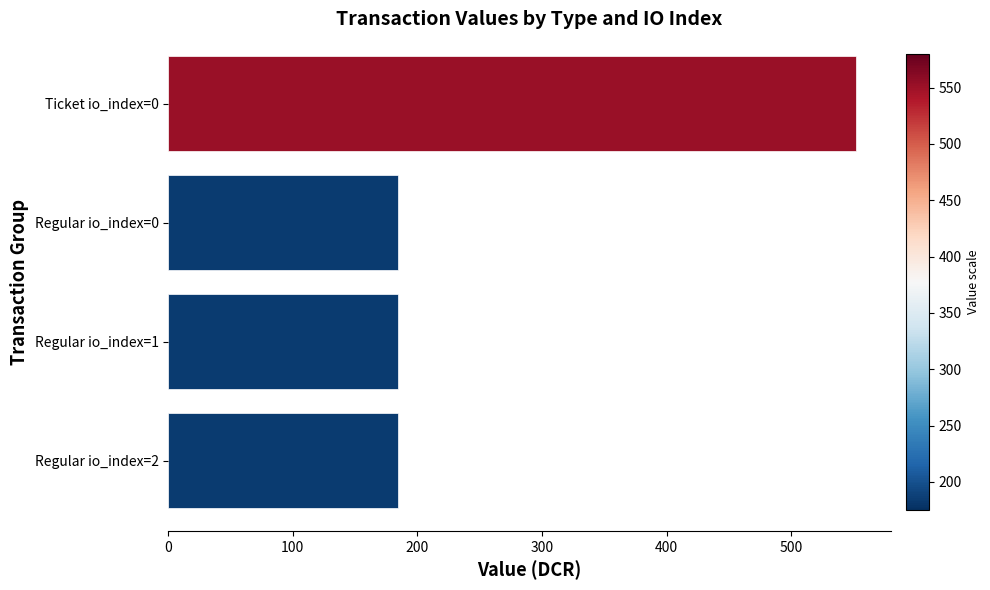

Reading bottom to top, extract all data points from this chart.

Regular io_index=2=184.1	Regular io_index=1=184.1	Regular io_index=0=184.1	Ticket io_index=0=552.2